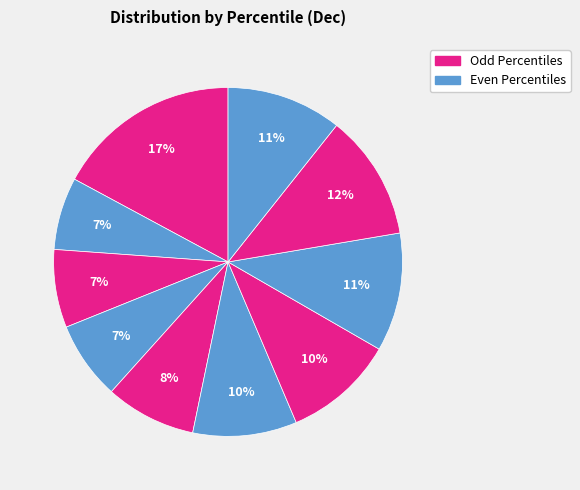

Which category has the biggest portion of the pie?

pct05